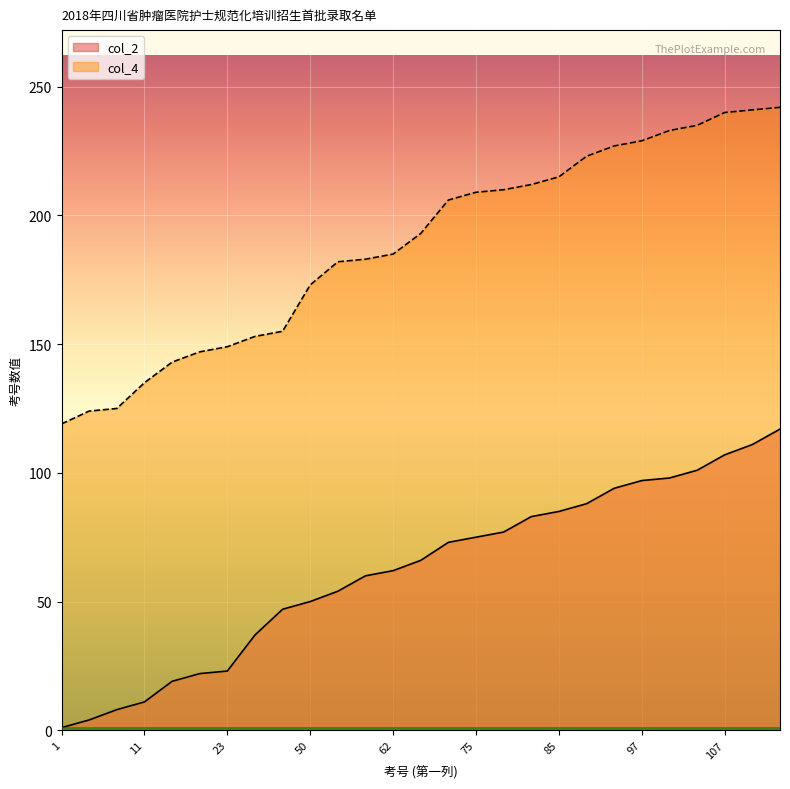

What is the greatest value displayed?

242